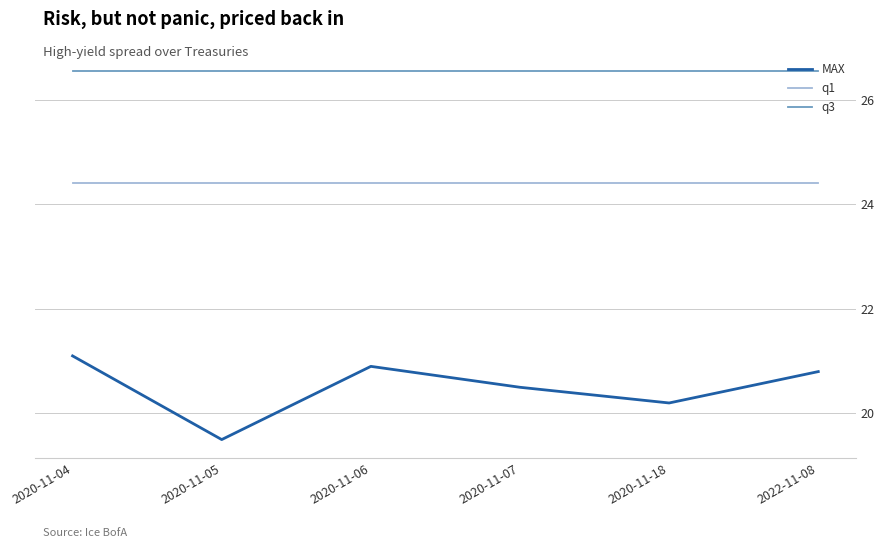

List the series in order of their overall mean, highest first.

q3, q1, MAX